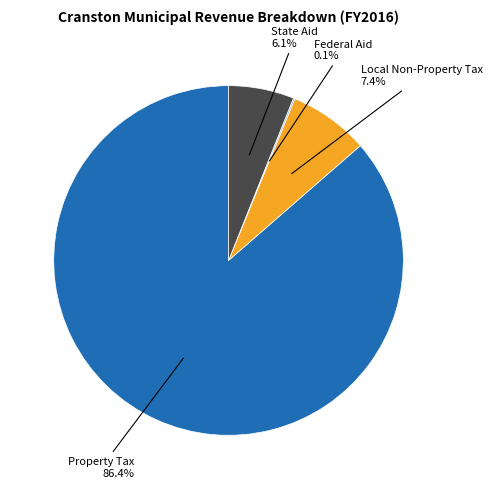

Is there a majority slice in this chart?

Yes